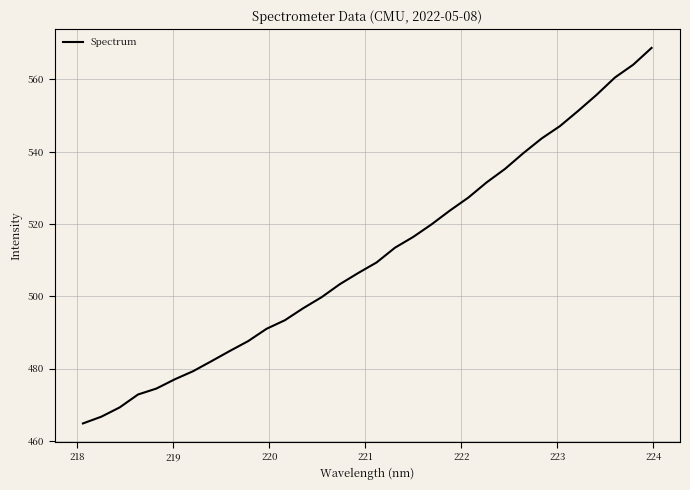

What is the difference between the maximum and minimum values?

103.9